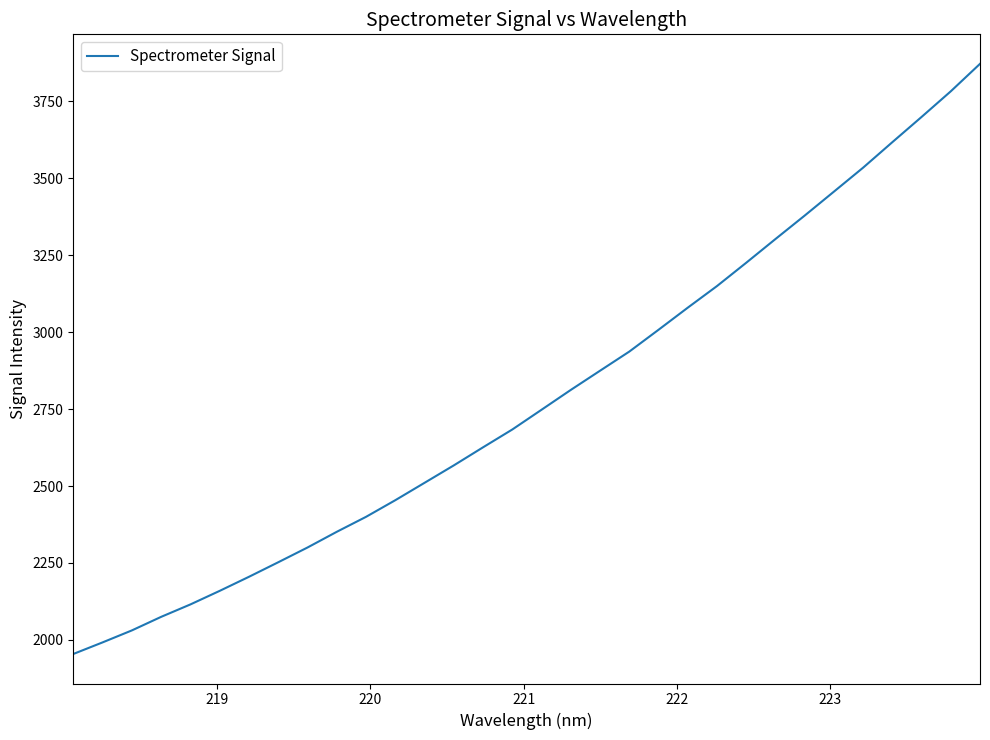

What is the minimum value shown in the chart?

1954.3